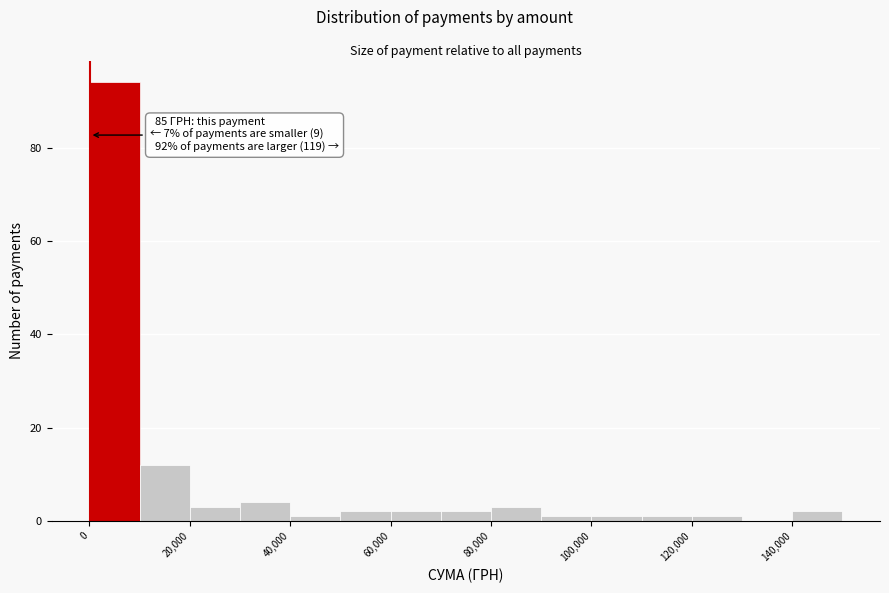

Which range on the x-axis has the tallest bar?

0 to 10000